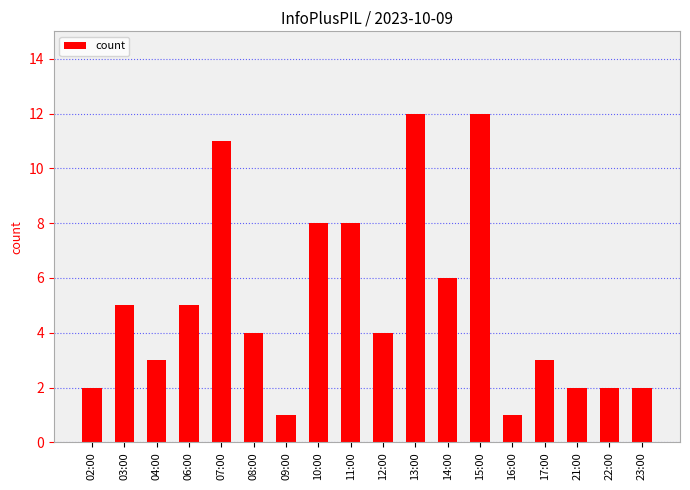

What position from the left is 09:00?

7